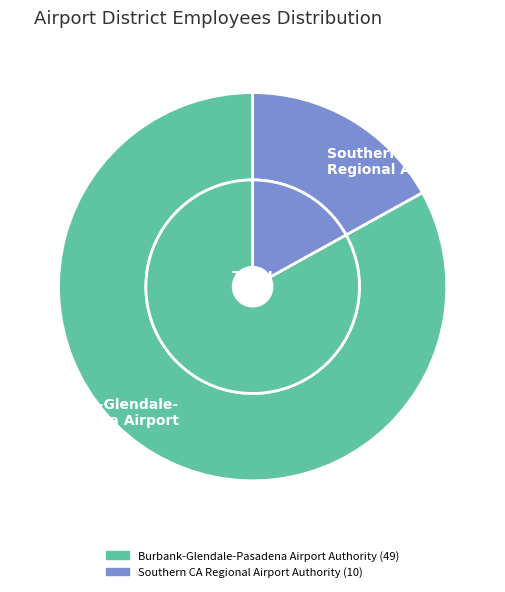

Does Southern California Regional Airport Authority represent more than half of the total?

No